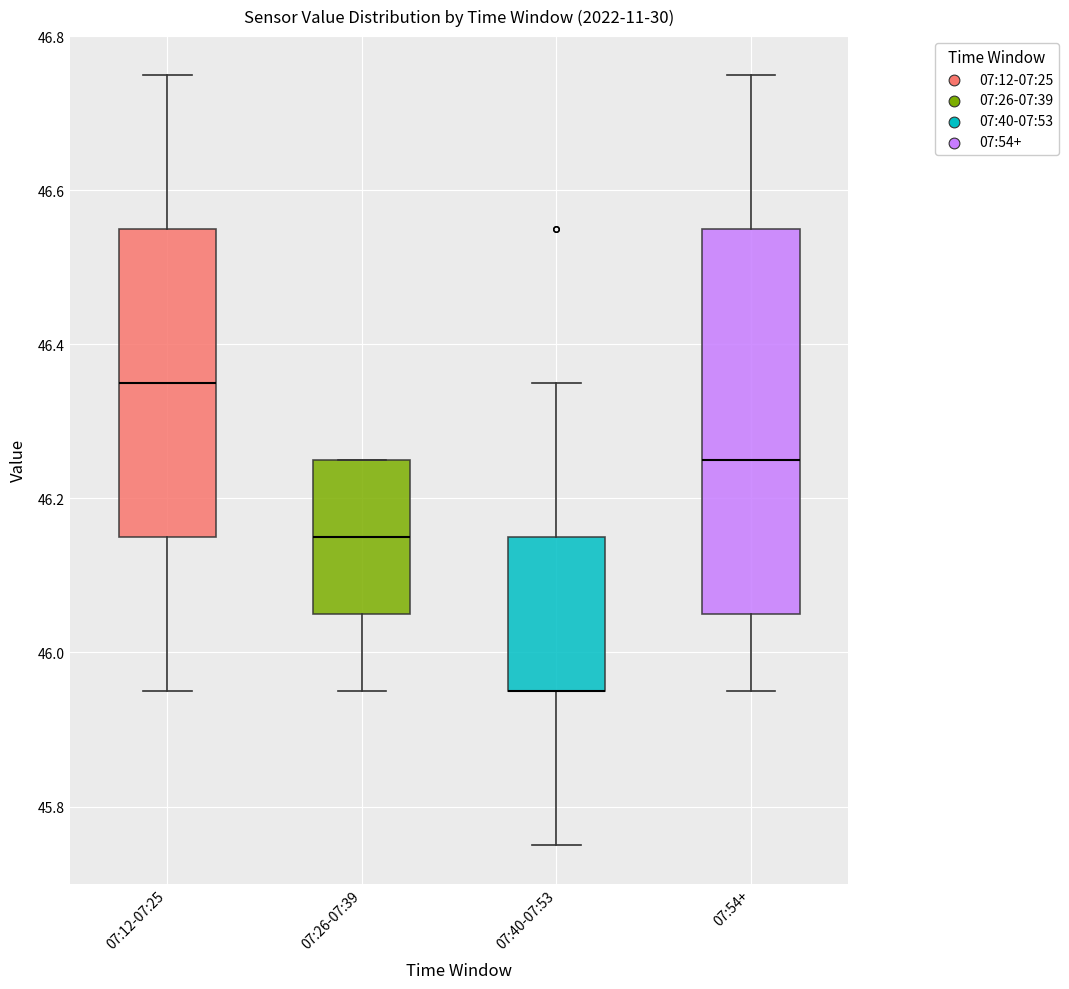

Where does the median line of the box for 07:26-07:39 sit on the y-axis? The values are not printed on the chart, so give them approximately, as read against the axis.

46.16